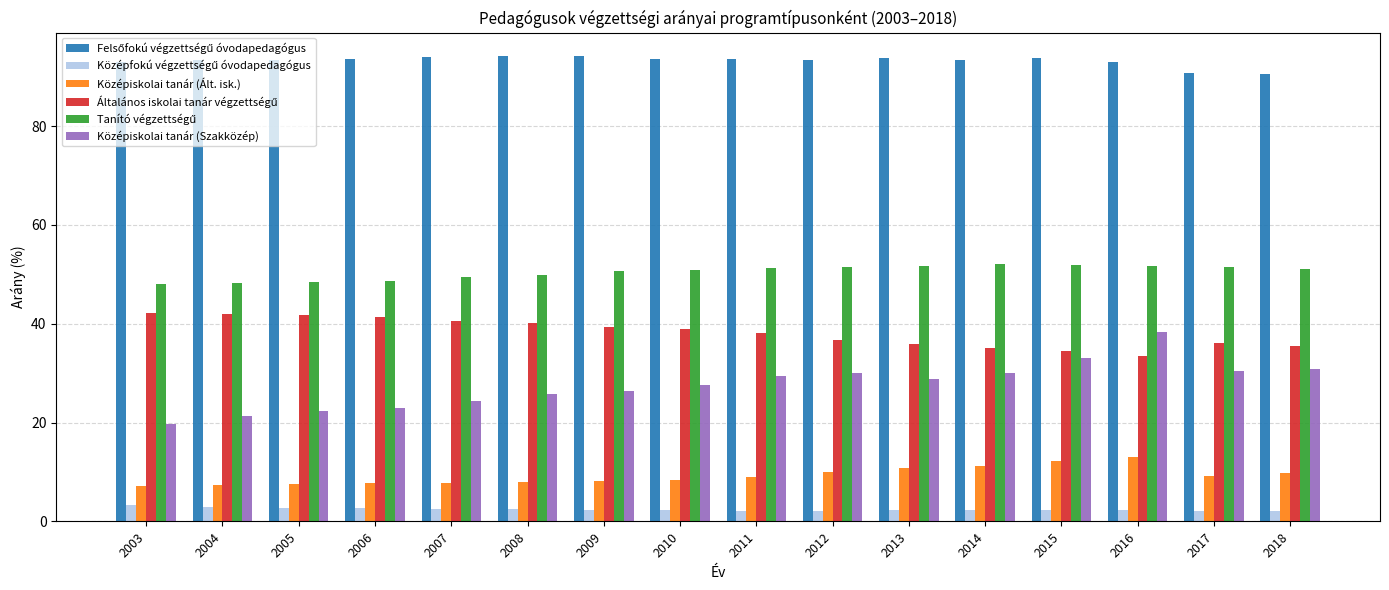

What is the spread (max minus min) of values at 2017?

88.5